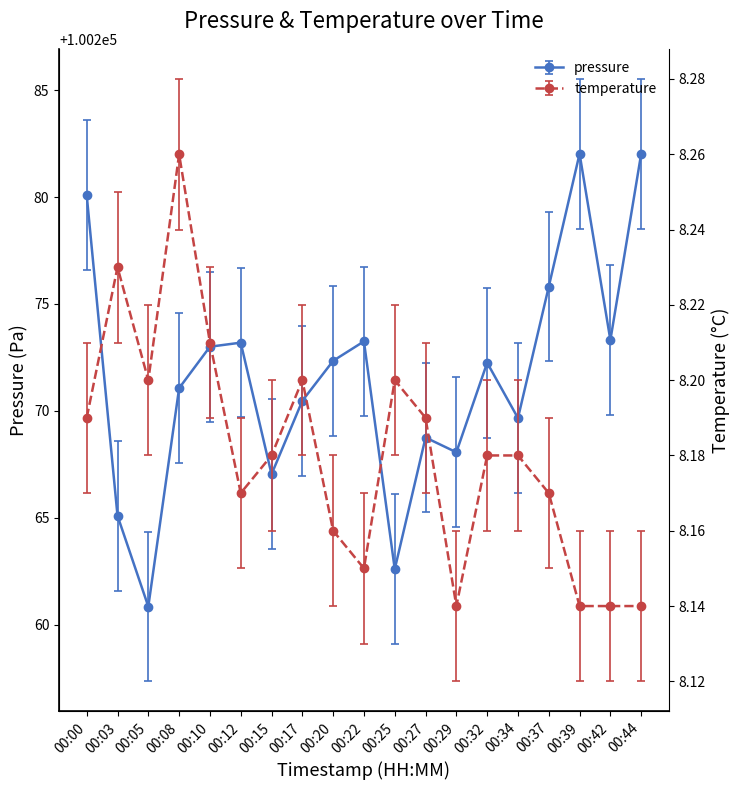

How many interior local valleys does the pressure series have?

6